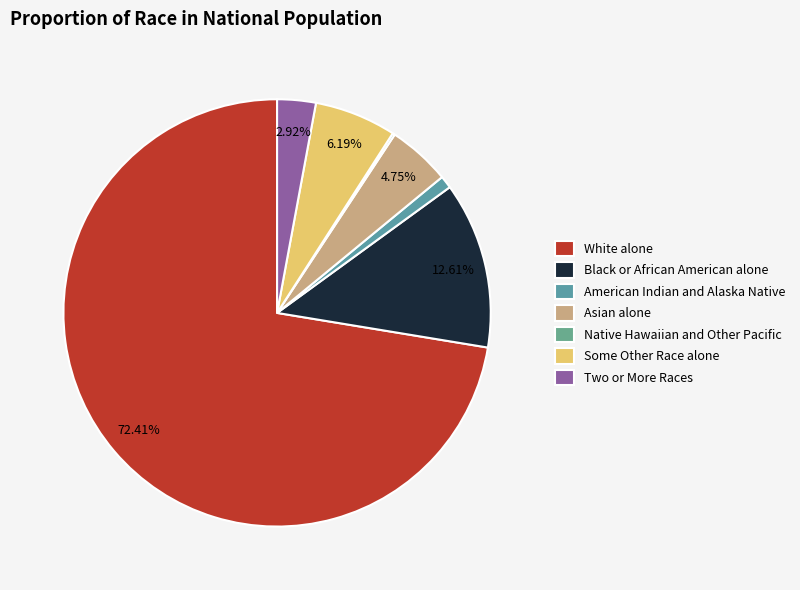

To the nearest percent, what is the combined percentage of Some Other Race alone and Two or More Races?

9%